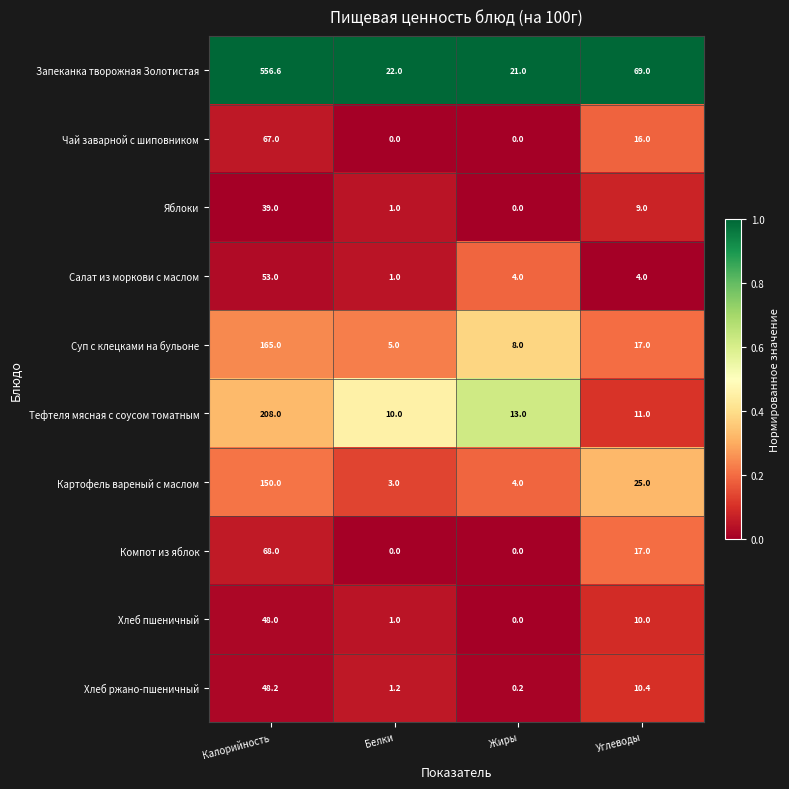

Which category has the highest value in the Хлеб ржано-пшеничный series?

Калорийность